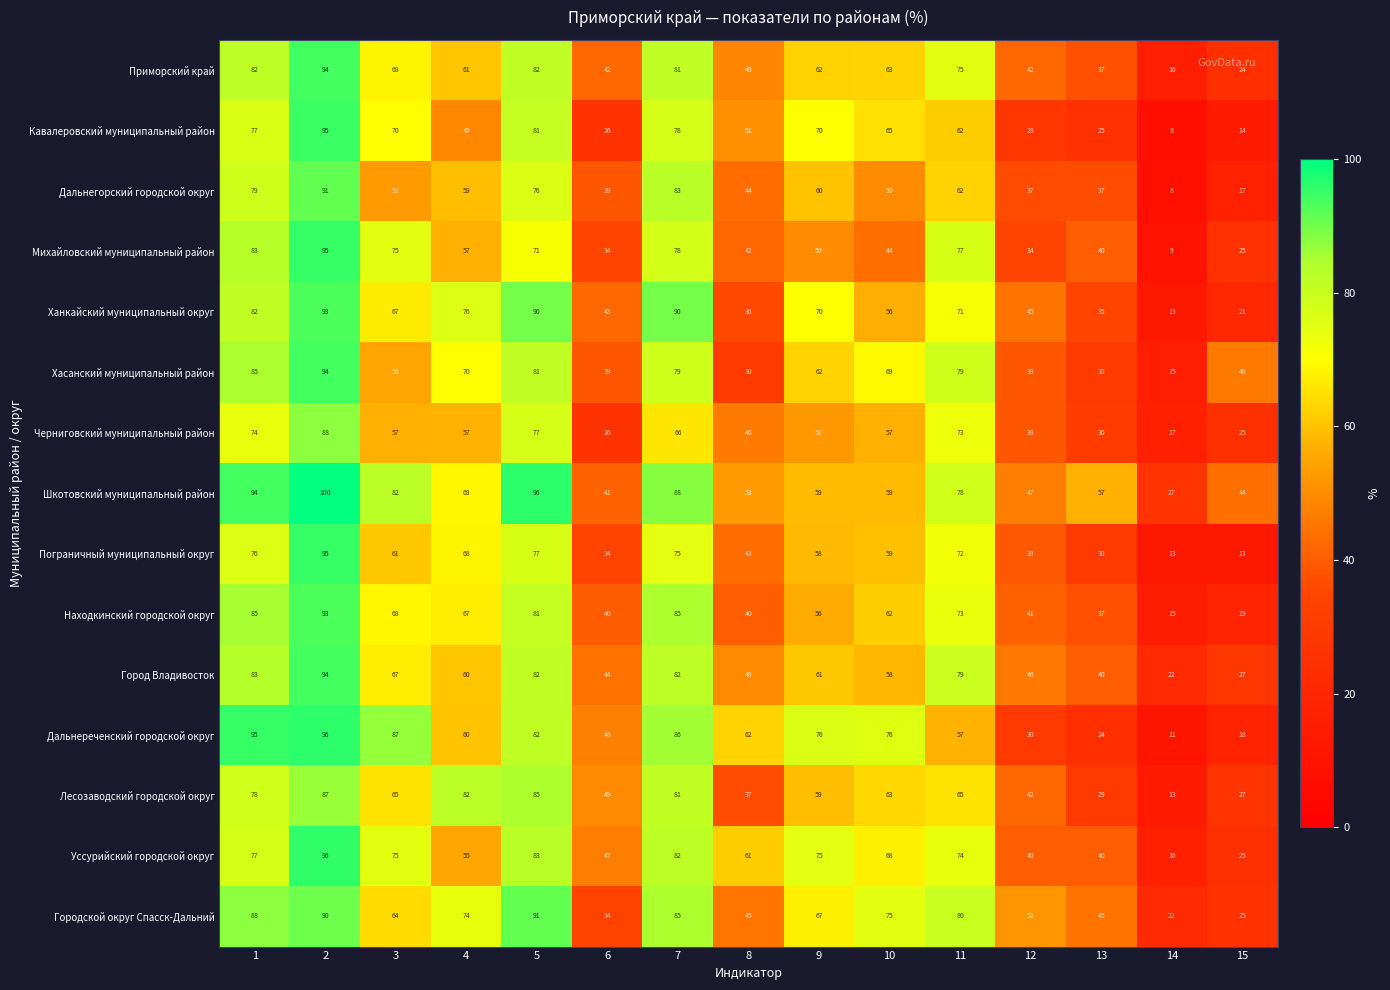

What is the maximum value shown in the chart?

100